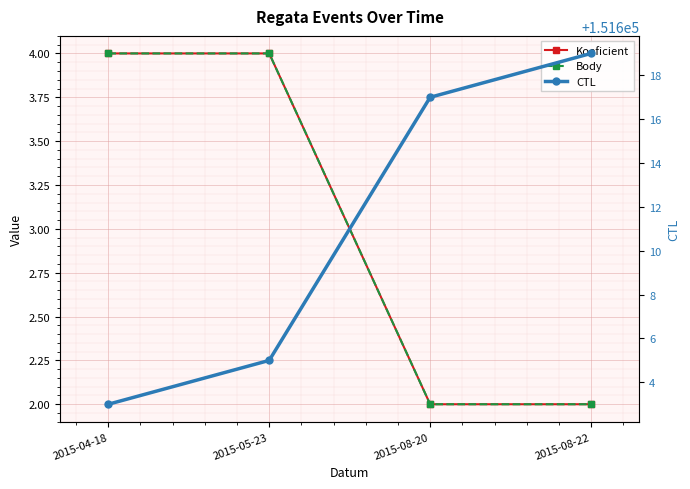

What is the difference between the Koeficient values at 2015-08-20 and 2015-04-18?

2